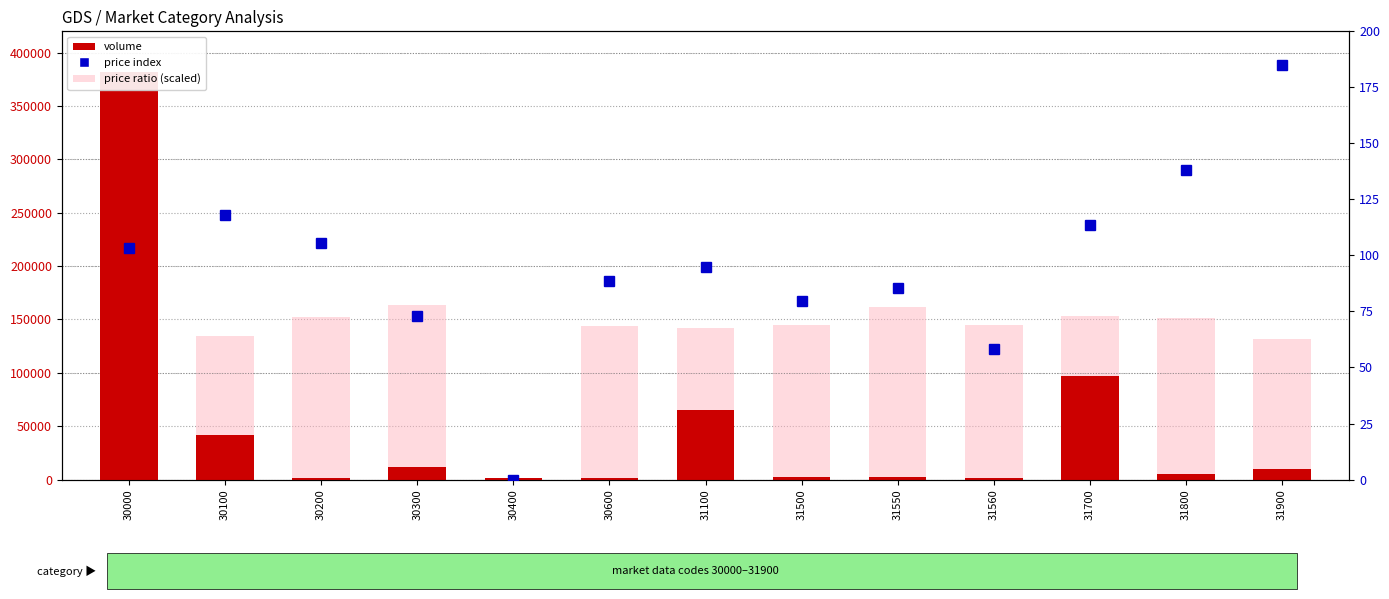

List the series in order of their peak value, highest first.

volume, price ratio (scaled), price index